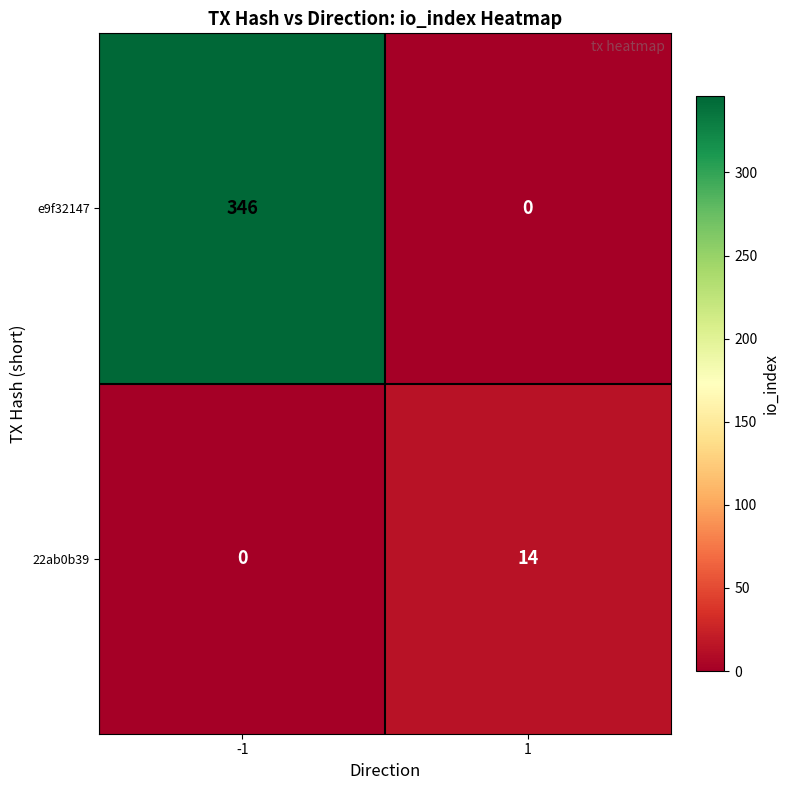

At which category is the sum across all series the highest?

-1